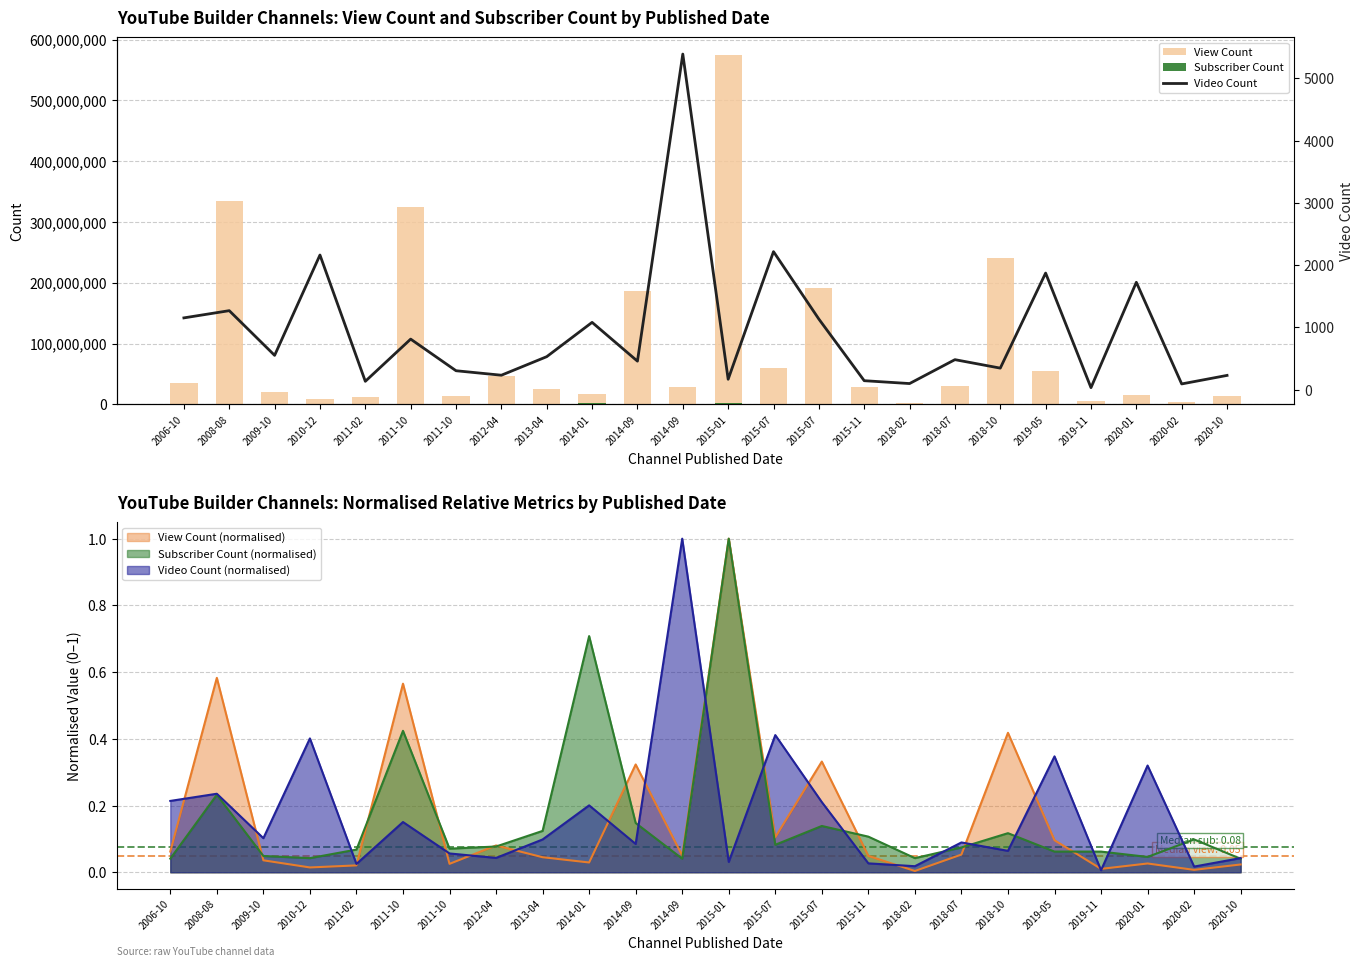

Rank the series at 2011-02 from highest to lowest value.

View Count, Subscriber Count, Video Count